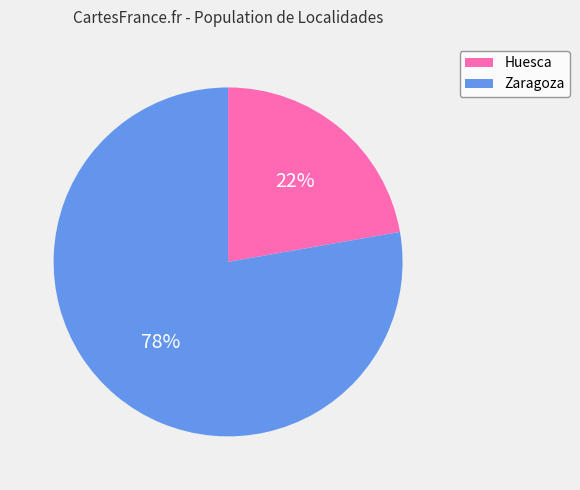

Which has a higher value, Huesca or Zaragoza?

Zaragoza